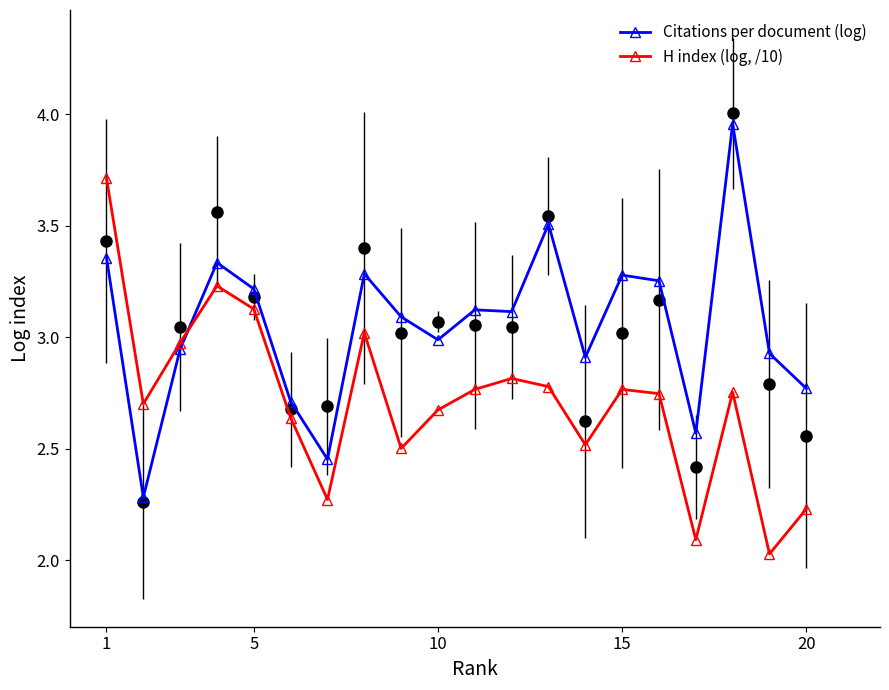

Which series ends up on top after the final intersection of Citations per document (log) and H index (log, /10)?

Citations per document (log)